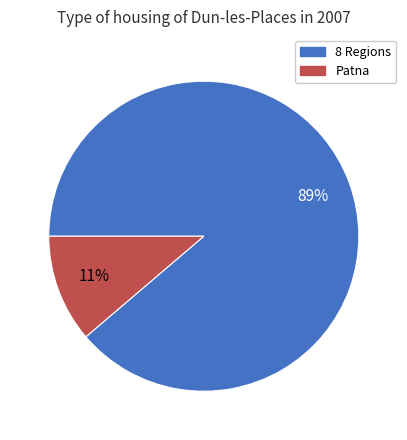

To the nearest percent, what is the difference between the 8 Regions and Patna slice percentages?

78%